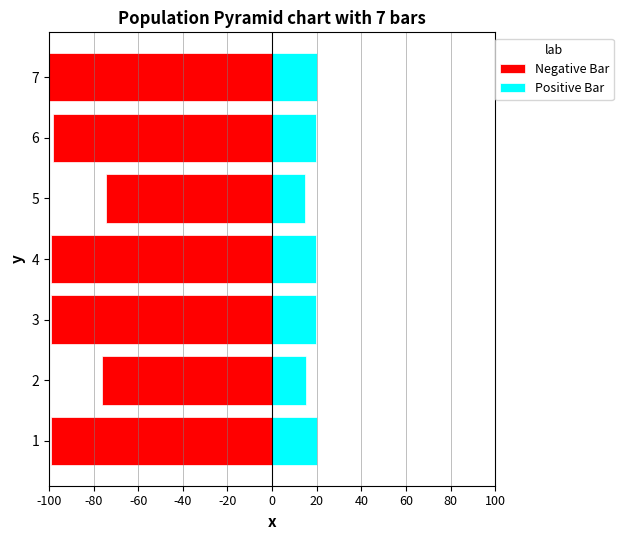

What is the sum of the Positive Bar values at 4 and 3?

39.6